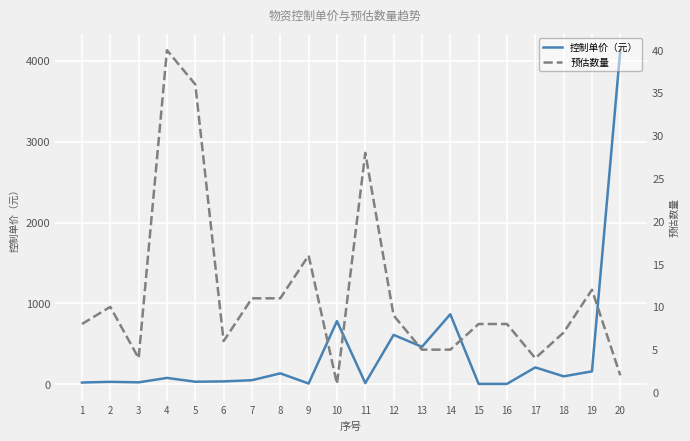

Count the number of data series in this chart.

2